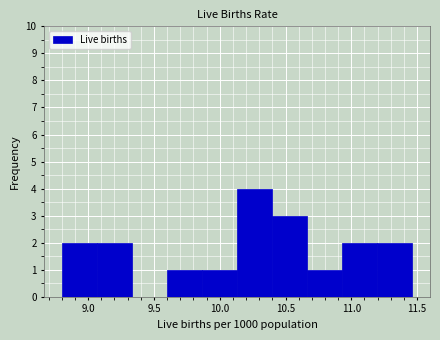

Reading left to right, transcribe this chart: for each bar, give the range it covers on the x-axis and its height. Neither the bar edges nor the heights are printed on the chart, so give them approximately, as read against the axes.

8.80 to 9.05: 2
9.05 to 9.35: 2
9.35 to 9.60: 0
9.60 to 9.85: 1
9.85 to 10.15: 1
10.15 to 10.40: 4
10.40 to 10.65: 3
10.65 to 10.95: 1
10.95 to 11.20: 2
11.20 to 11.45: 2